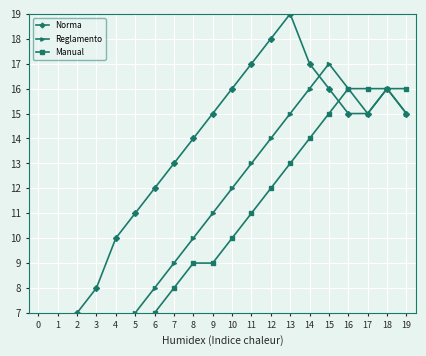

Which series has the widest spread of values?

Norma